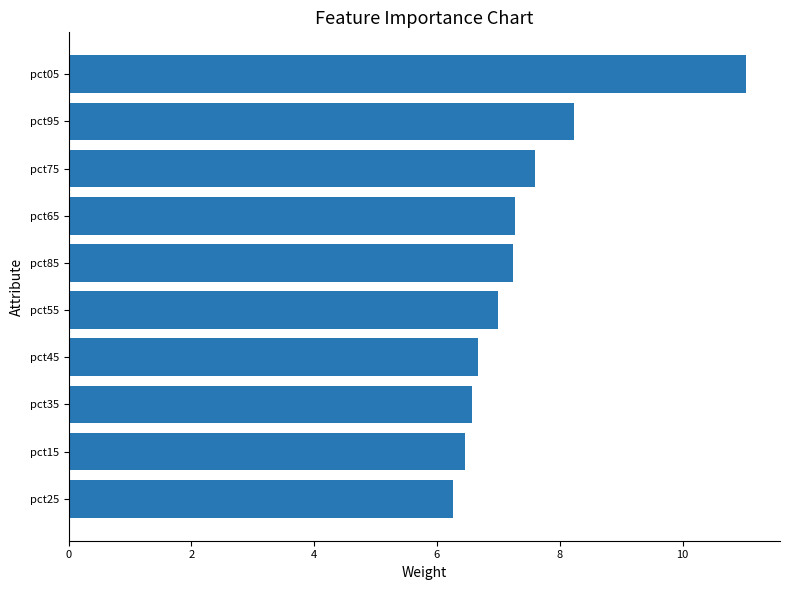

What is the sum of all values?

74.3